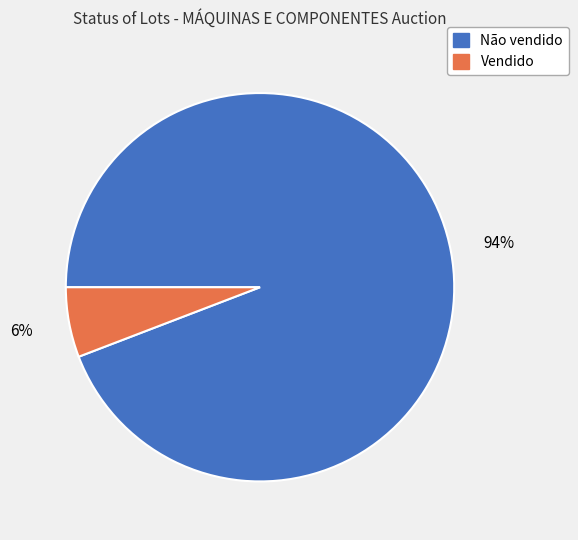

True or false: Vendido accounts for 1% of the total.

False